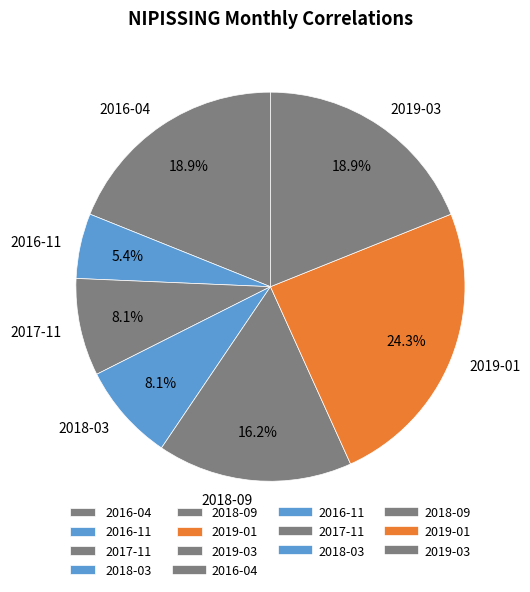

Is there any slice that represents more than half of the pie?

No